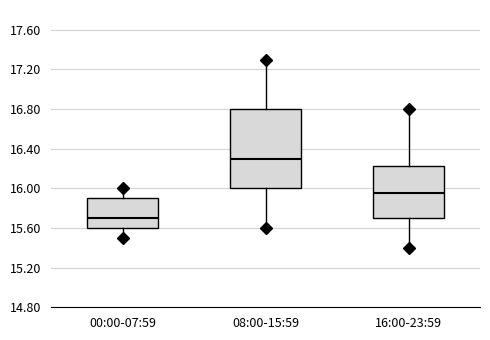

Comparing the boxes themselves (not the whiskers), which one is the tallest?

08:00-15:59